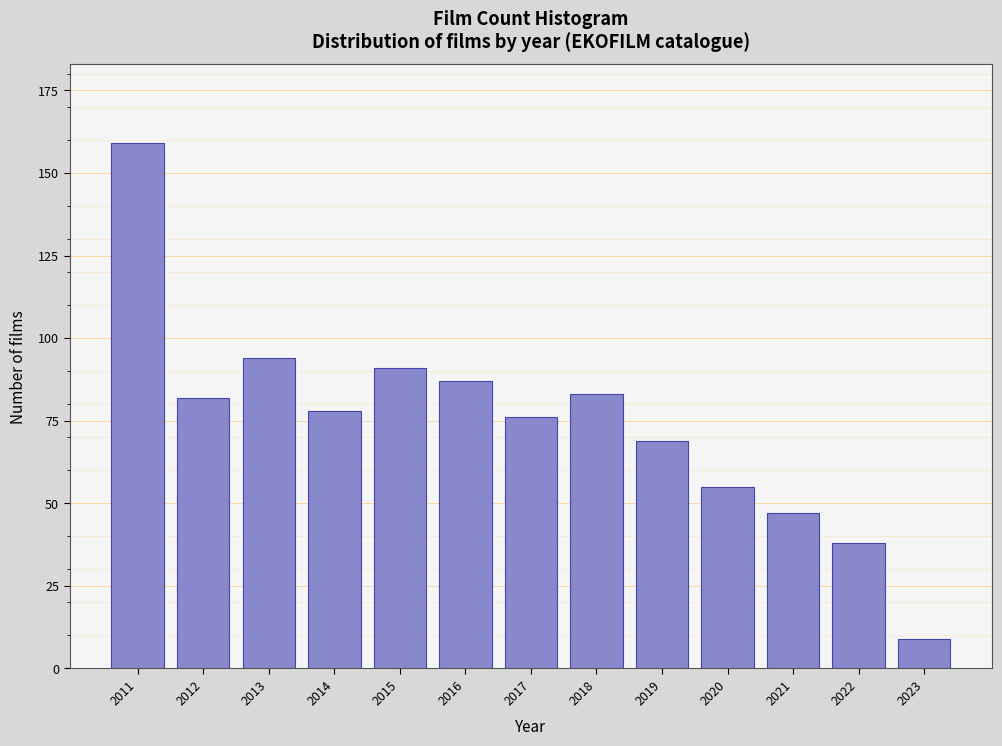

Reading left to right, what are all the values shown in this chart?

2011=159	2012=82	2013=94	2014=78	2015=91	2016=87	2017=76	2018=83	2019=69	2020=55	2021=47	2022=38	2023=9